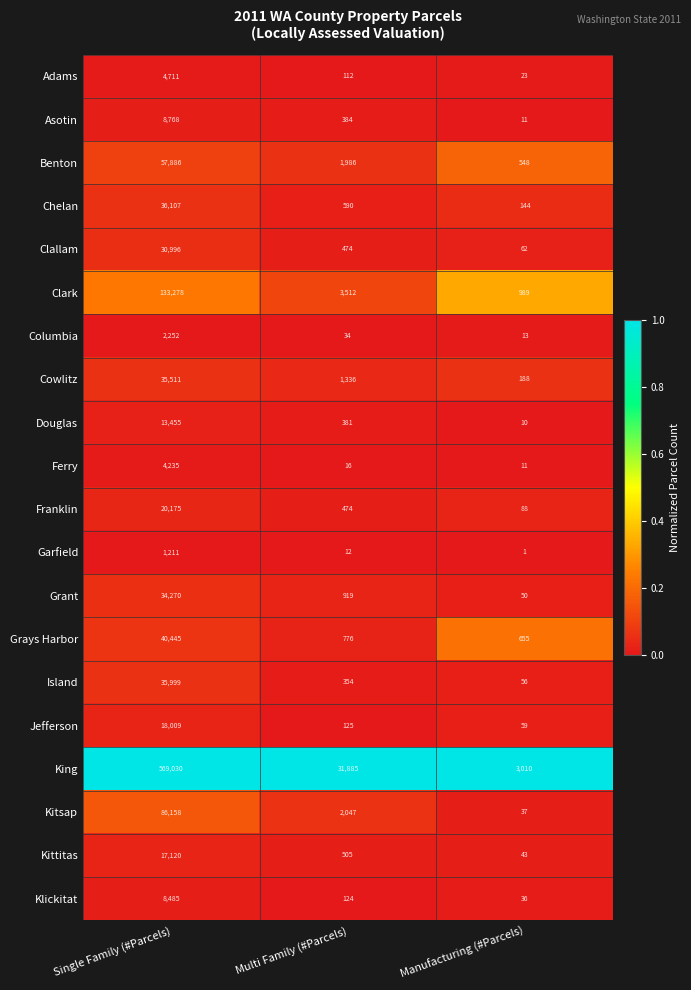

Rank the categories by Grant value from highest to lowest.

Single Family (#Parcels), Multi Family (#Parcels), Manufacturing (#Parcels)